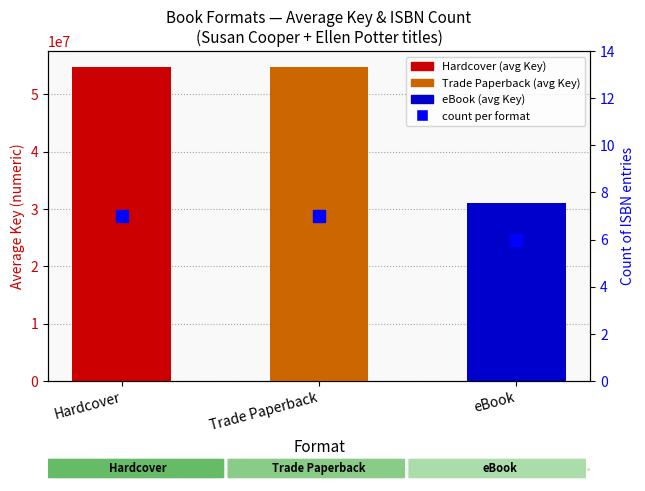

Count the values in the range 6 to 7.

3